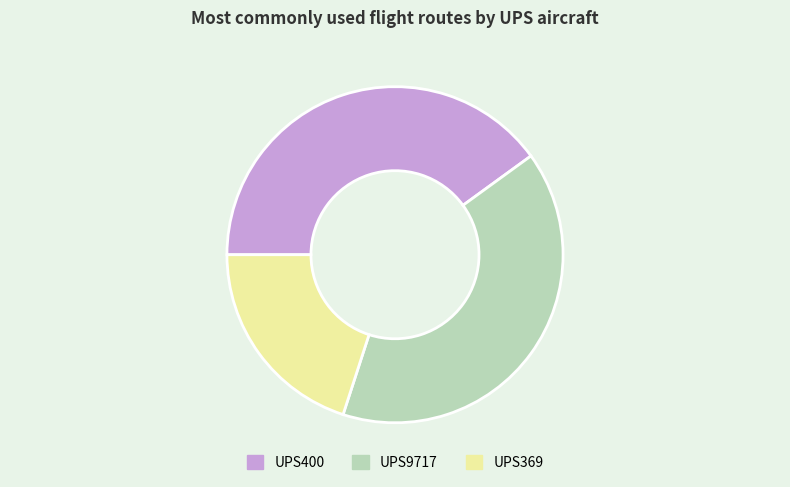

Is it true that UPS369 is 20% of the pie?

True